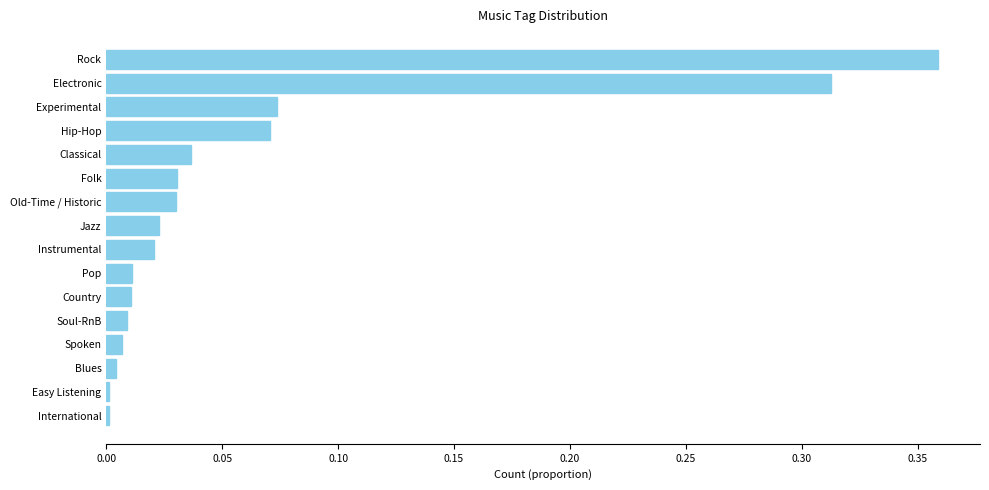

Which label corresponds to the largest value in the chart?

Rock